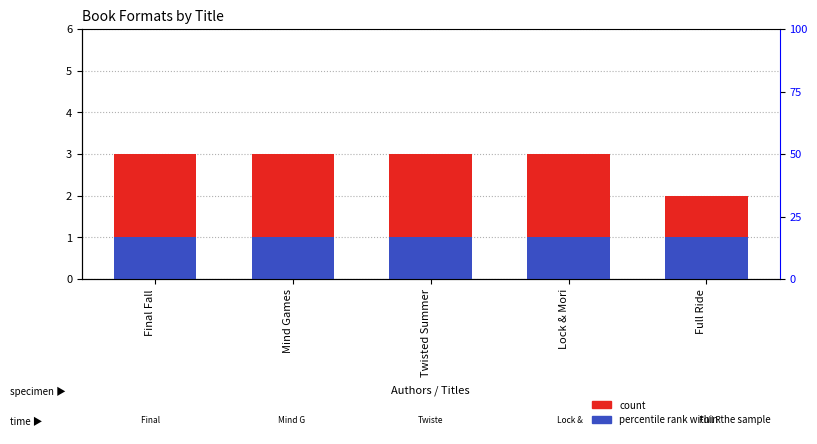

List the labels in order of percentile rank within the sample value, largest first.

Final Fall, Mind Games, Twisted Summer, Lock & Mori, Full Ride